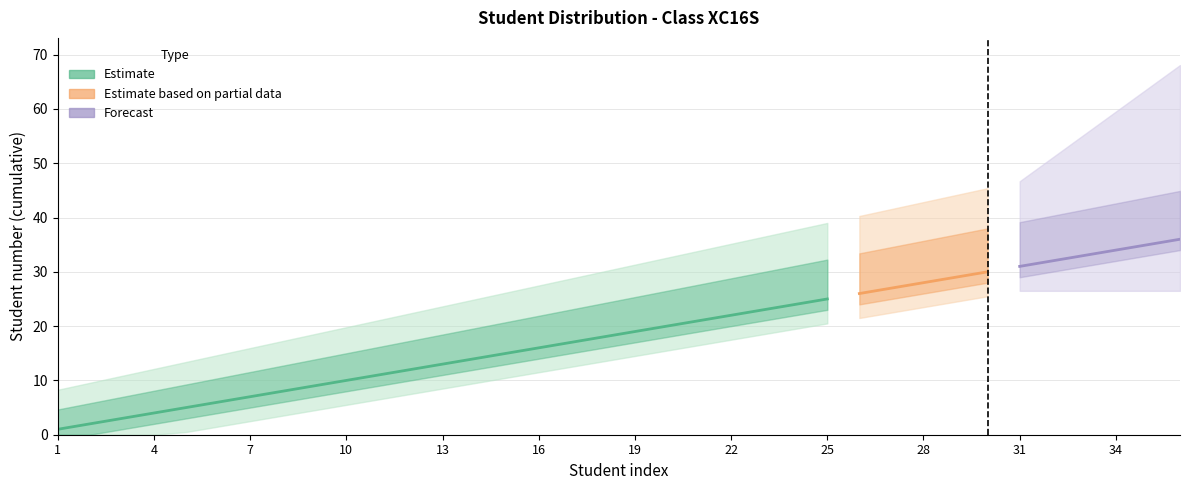

List the labels in order of value, largest first.

36, 35, 34, 33, 32, 31, 30, 29, 28, 27, 26, 25, 24, 23, 22, 21, 20, 19, 18, 17, 16, 15, 14, 13, 12, 11, 10, 9, 8, 7, 6, 5, 4, 3, 2, 1